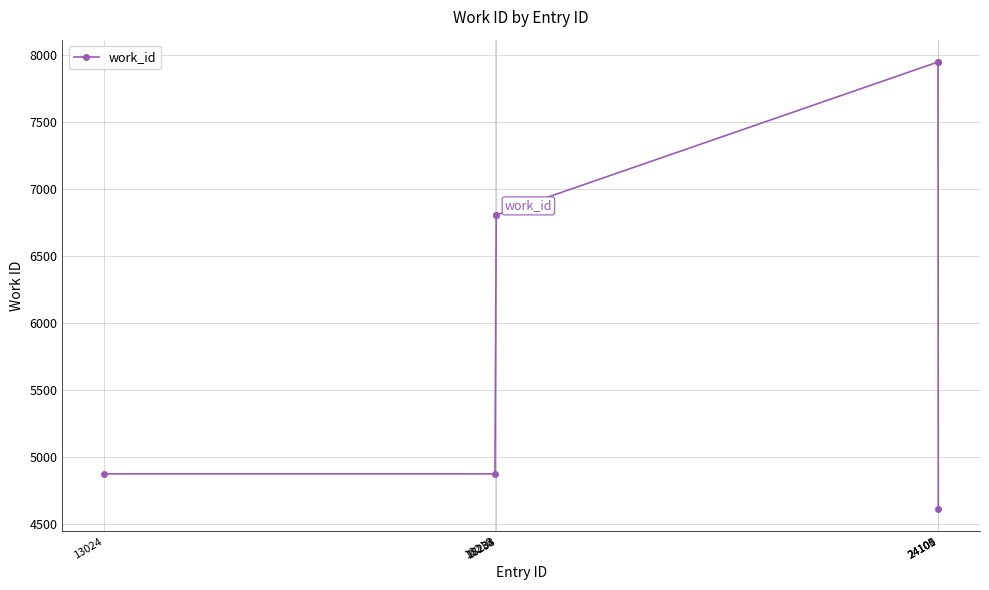

How many categories are shown in the chart?

7